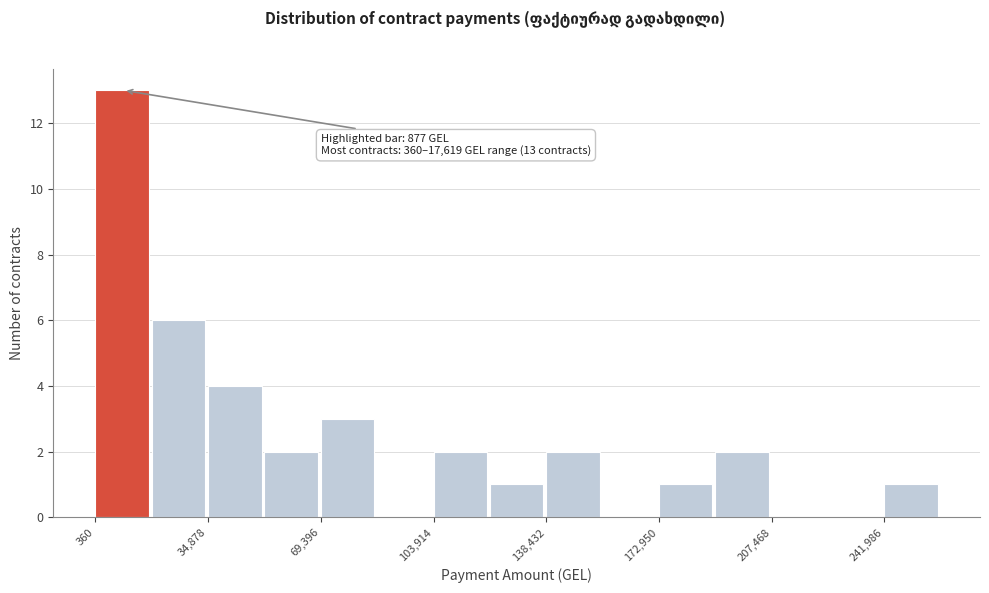

Read against the x-axis, roughly where is the centre of the tallest bar?

10000